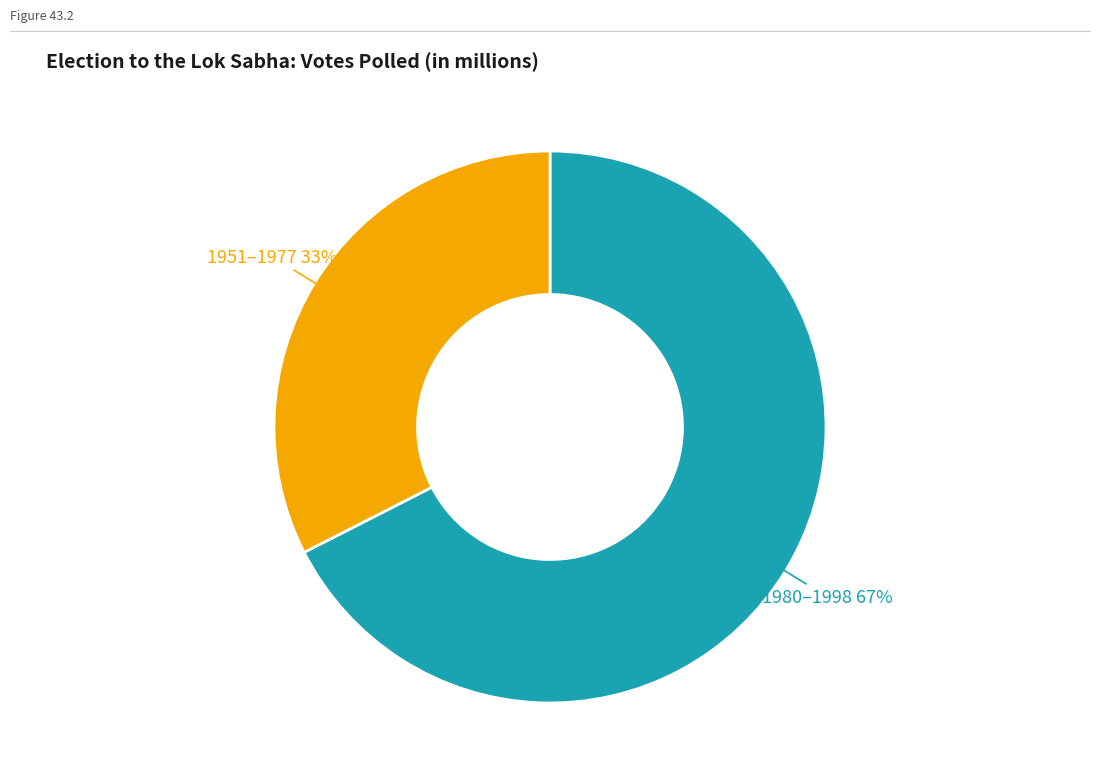

Is there a majority slice in this chart?

Yes